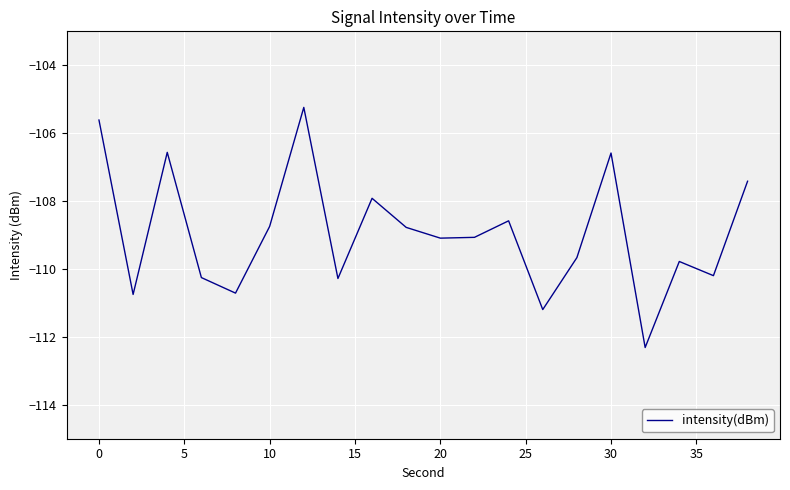

What is the difference between the maximum and minimum values?

7.1